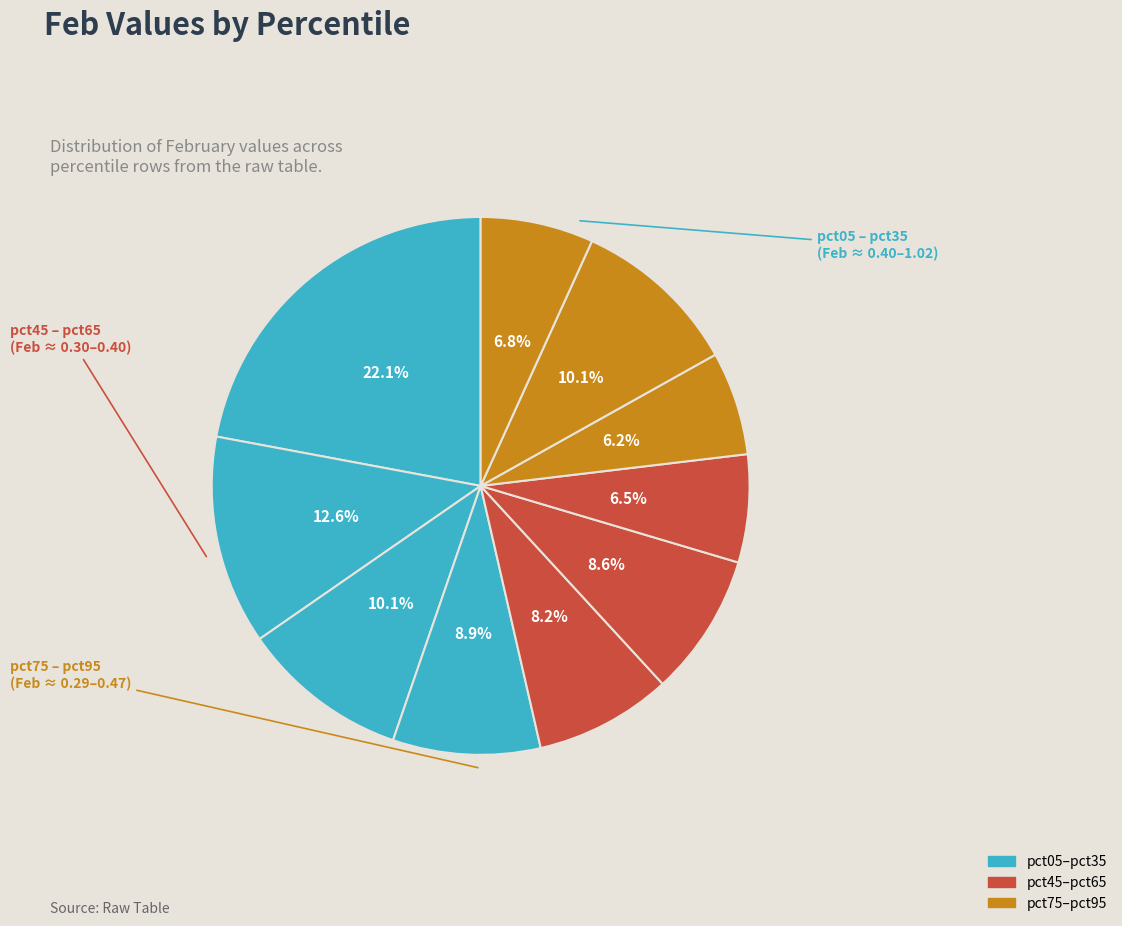

How many slices are in this pie chart?

10